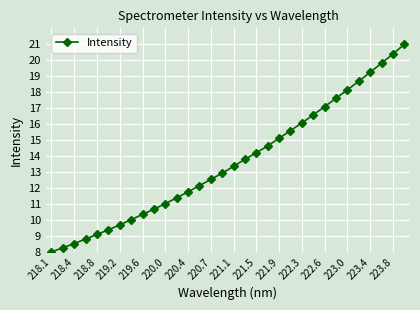

What is the minimum value shown in the chart?

8.0